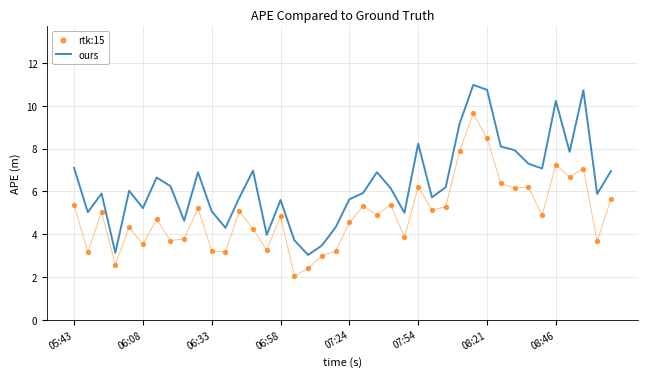

At how many categories does at least one series exceed 10?

4